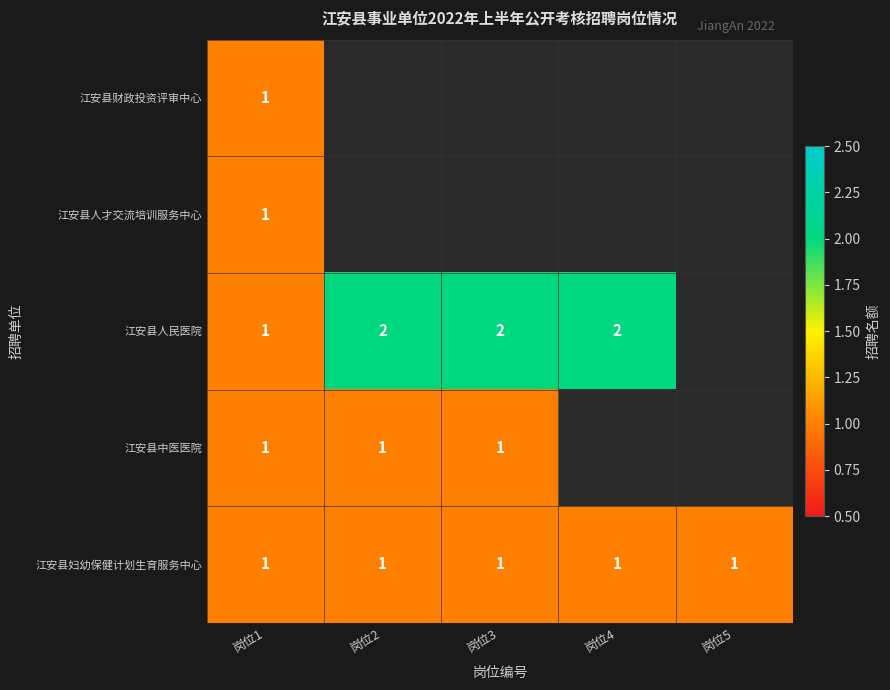

What is the maximum value shown in the chart?

2